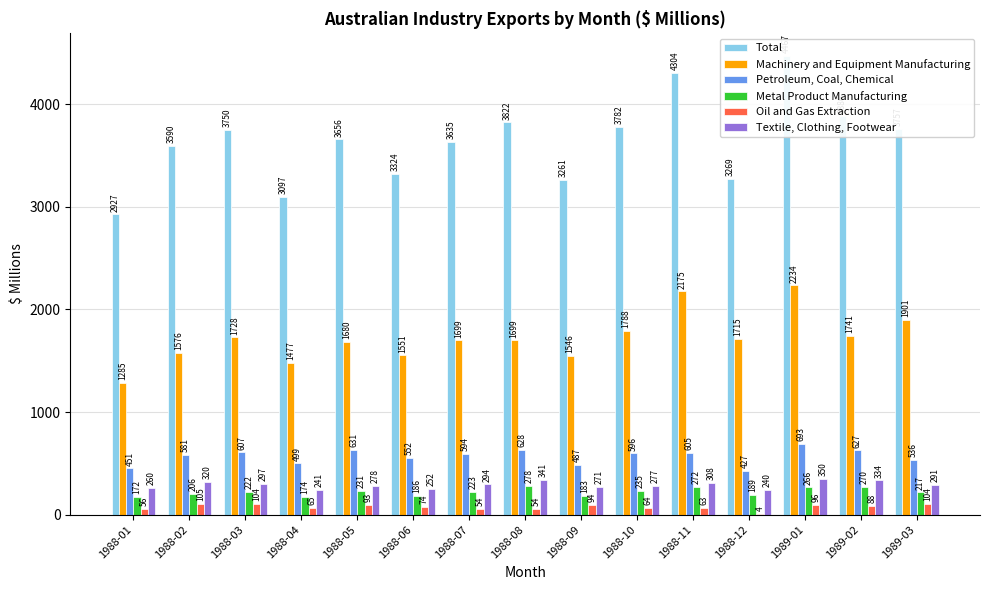

At which category is the sum across all series the highest?

1989-01